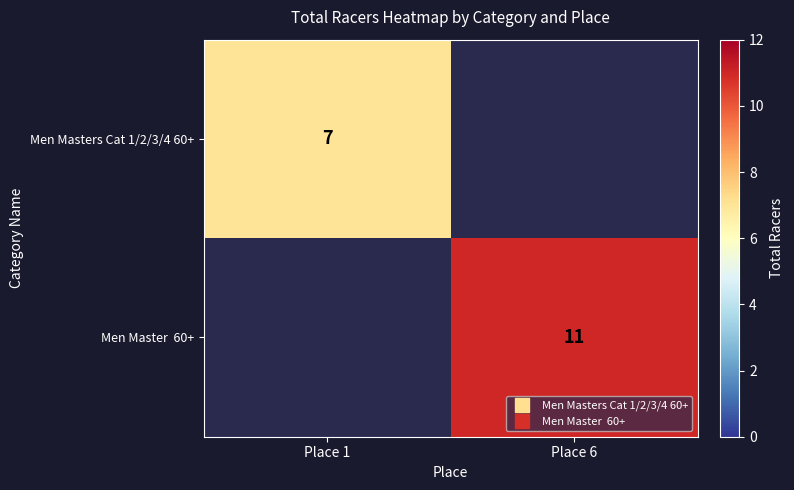

The Men Master 60+ series shows 11.0 at Place 6. True or false?

True